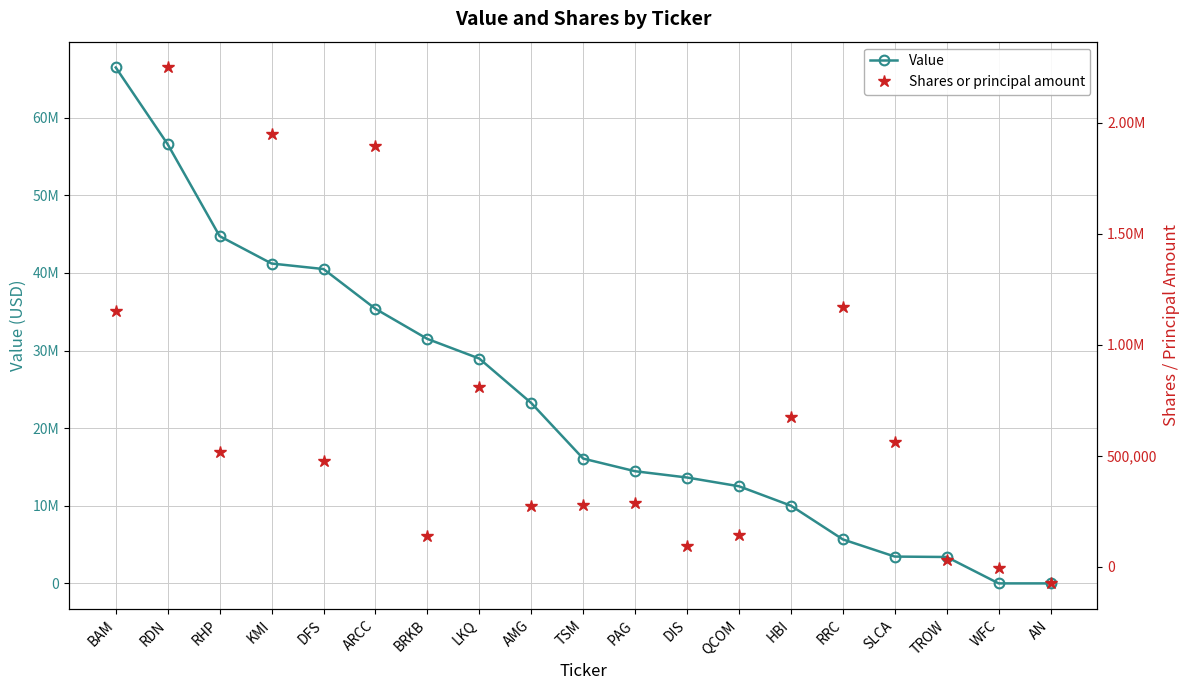

Reading right to left, list all the values displayed in this chart.

Value: AN=0	WFC=0	TROW=3400000	SLCA=3454000	RRC=5664000	HBI=10010000	QCOM=12512000	DIS=13638000	PAG=14447000	TSM=16074000	AMG=23236000	LKQ=28960000	BRKB=31491000	ARCC=35369000	DFS=40493000	KMI=41204000	RHP=44732000	RDN=56564000	BAM=66460000
Shares or principal amount: AN=-75494	WFC=-7700	TROW=27905	SLCA=561612	RRC=1167890	HBI=674101	QCOM=141807	DIS=94296	PAG=287665	TSM=276659	AMG=274203	LKQ=811197	BRKB=139032	ARCC=1896453	DFS=477403	KMI=1946333	RHP=516174	RDN=2248161	BAM=1149823